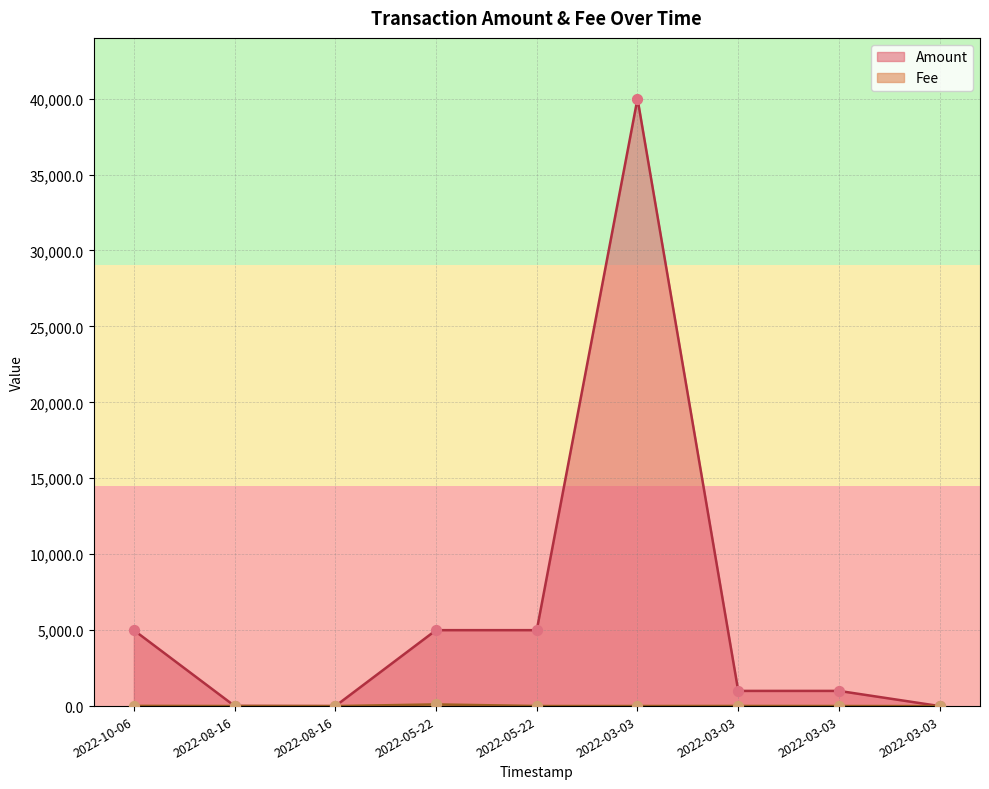

Which series has the widest spread of Y values?

Amount